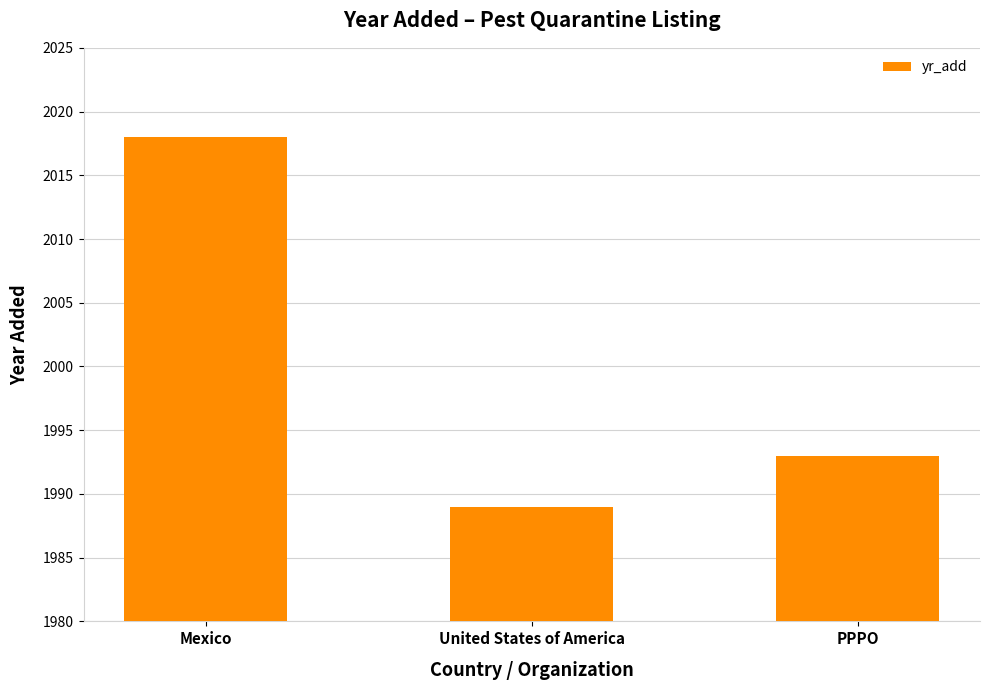

Does the chart contain any negative values?

No